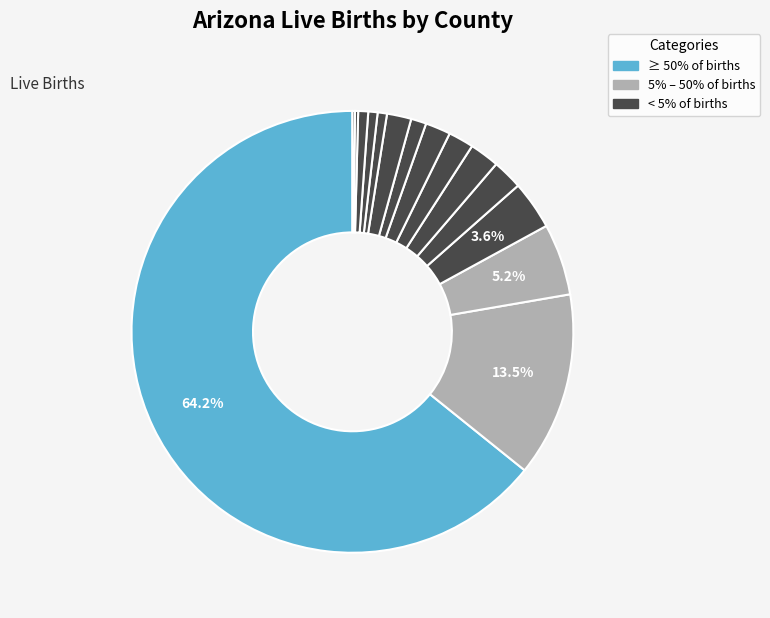

What is the smallest slice in the pie chart?

Greenlee